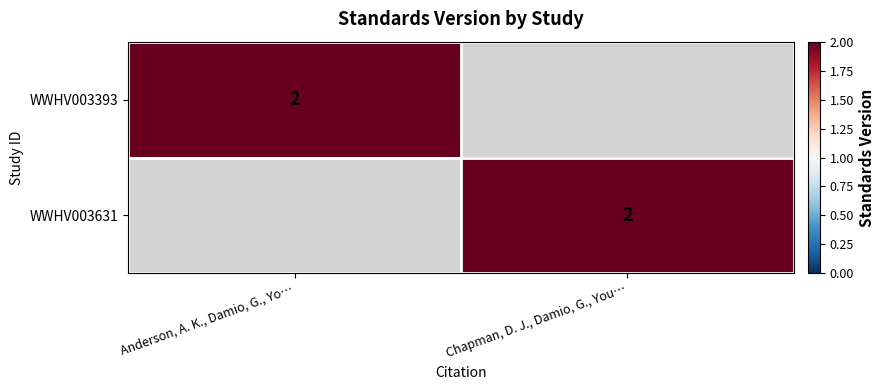

Which has a higher value, Chapman, D. J., Damio, G., You… or Anderson, A. K., Damio, G., Yo…?

Anderson, A. K., Damio, G., Yo…